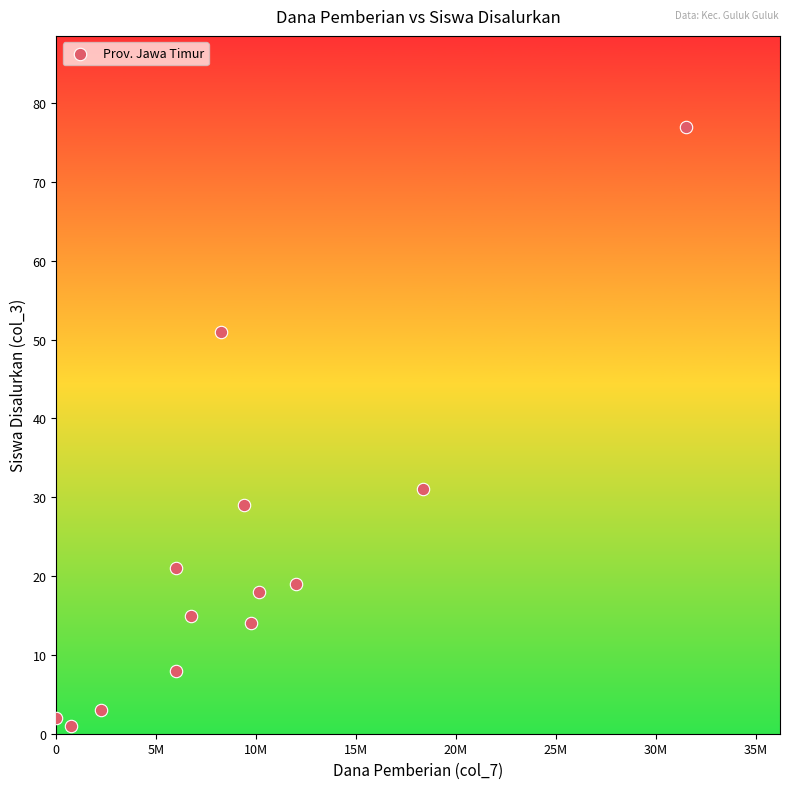

What is the range of Y values (max minus min)?

76